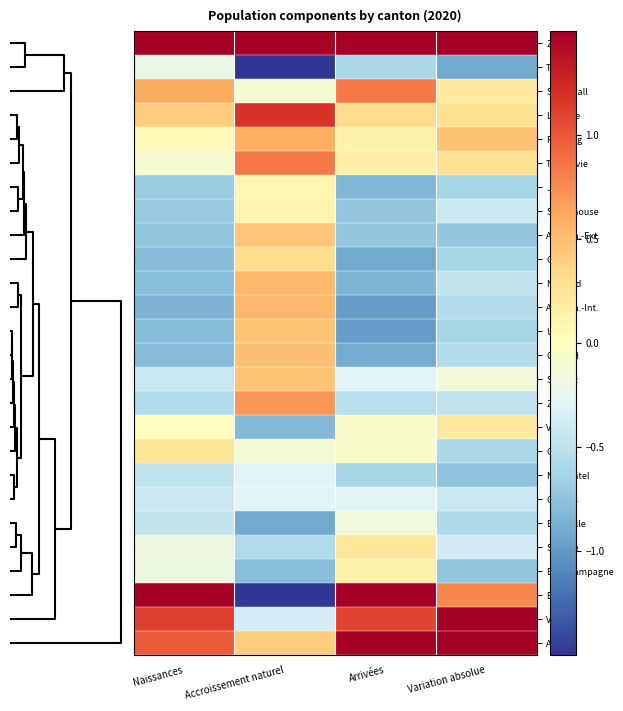

Reading left to right, what are all the values shown in this chart?

Zurich: Naissances=3.6	Accroissement naturel=2.2	Arrivées=3.5	Variation absolue=3.4
Tessin: Naissances=-0.2	Accroissement naturel=-2.4	Arrivées=-0.6	Variation absolue=-0.9
Saint-Gall: Naissances=0.6	Accroissement naturel=-0.1	Arrivées=0.8	Variation absolue=0.2
Lucerne: Naissances=0.4	Accroissement naturel=1.2	Arrivées=0.3	Variation absolue=0.3
Fribourg: Naissances=0.0	Accroissement naturel=0.6	Arrivées=0.1	Variation absolue=0.5
Thurgovie: Naissances=-0.1	Accroissement naturel=0.8	Arrivées=0.1	Variation absolue=0.3
Jura: Naissances=-0.7	Accroissement naturel=0.1	Arrivées=-0.8	Variation absolue=-0.6
Schaffhouse: Naissances=-0.7	Accroissement naturel=0.1	Arrivées=-0.7	Variation absolue=-0.4
App. Rh.-Ext.: Naissances=-0.7	Accroissement naturel=0.5	Arrivées=-0.7	Variation absolue=-0.7
Glaris: Naissances=-0.8	Accroissement naturel=0.3	Arrivées=-0.9	Variation absolue=-0.6
Nidwald: Naissances=-0.8	Accroissement naturel=0.5	Arrivées=-0.8	Variation absolue=-0.5
App. Rh.-Int.: Naissances=-0.8	Accroissement naturel=0.5	Arrivées=-1.0	Variation absolue=-0.6
Uri: Naissances=-0.8	Accroissement naturel=0.5	Arrivées=-1.0	Variation absolue=-0.6
Obwald: Naissances=-0.8	Accroissement naturel=0.5	Arrivées=-0.9	Variation absolue=-0.6
Schwyz: Naissances=-0.4	Accroissement naturel=0.5	Arrivées=-0.3	Variation absolue=-0.1
Zoug: Naissances=-0.6	Accroissement naturel=0.7	Arrivées=-0.5	Variation absolue=-0.5
Valais: Naissances=0.0	Accroissement naturel=-0.8	Arrivées=-0.1	Variation absolue=0.2
Genève: Naissances=0.2	Accroissement naturel=-0.1	Arrivées=-0.1	Variation absolue=-0.6
Neuchâtel: Naissances=-0.5	Accroissement naturel=-0.3	Arrivées=-0.6	Variation absolue=-0.7
Grisons: Naissances=-0.4	Accroissement naturel=-0.3	Arrivées=-0.3	Variation absolue=-0.4
Bâle-Ville: Naissances=-0.4	Accroissement naturel=-0.9	Arrivées=-0.1	Variation absolue=-0.6
Soleure: Naissances=-0.2	Accroissement naturel=-0.6	Arrivées=0.2	Variation absolue=-0.4
Bâle-Campagne: Naissances=-0.2	Accroissement naturel=-0.8	Arrivées=0.1	Variation absolue=-0.7
Berne: Naissances=2.1	Accroissement naturel=-2.8	Arrivées=1.6	Variation absolue=0.8
Vaud: Naissances=1.1	Accroissement naturel=-0.4	Arrivées=1.1	Variation absolue=1.9
Argovie: Naissances=1.0	Accroissement naturel=0.4	Arrivées=1.5	Variation absolue=2.0